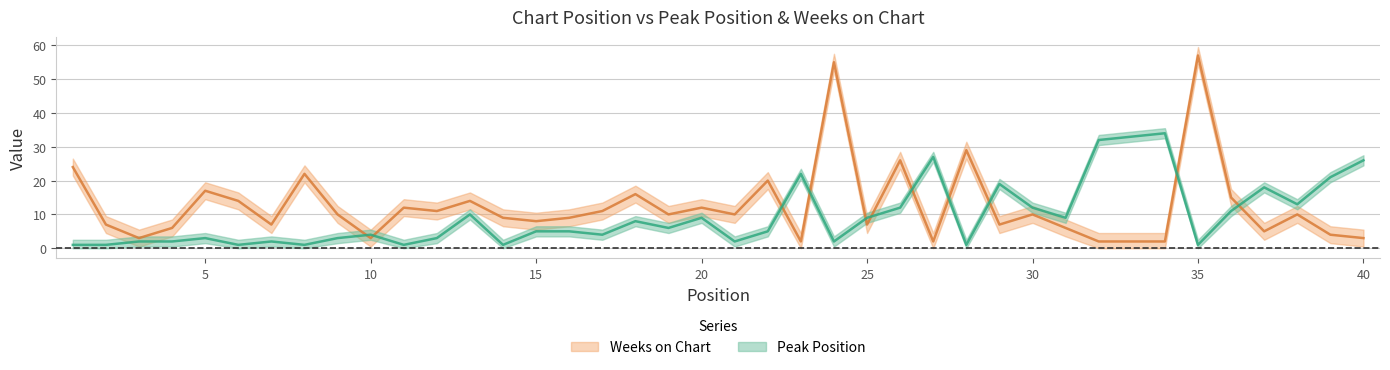

Which category has the highest value in the Peak Position series?

34